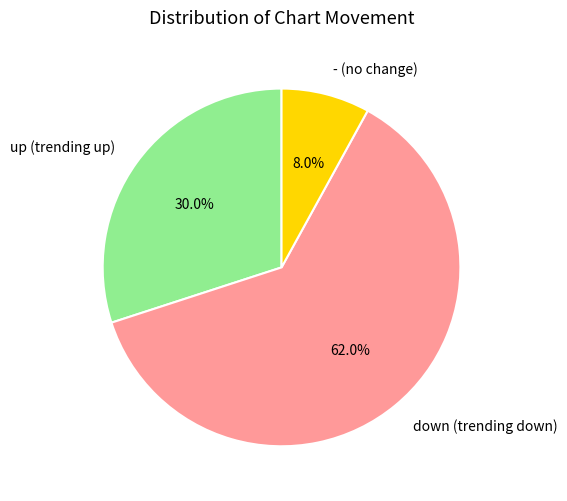

Between down and -, which is larger?

down